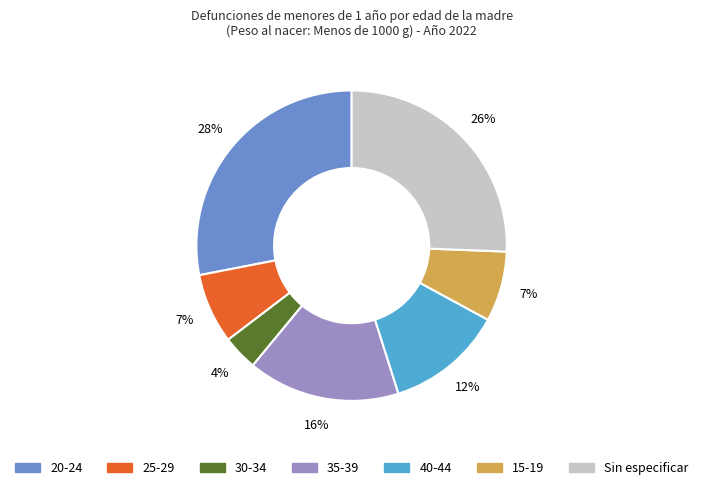

How many slices are in this pie chart?

7